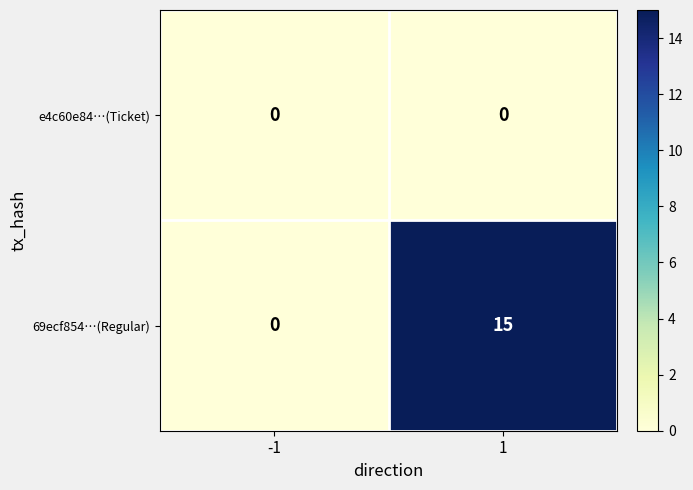

List the labels in order of 69ecf854…(Regular) value, smallest first.

-1, 1